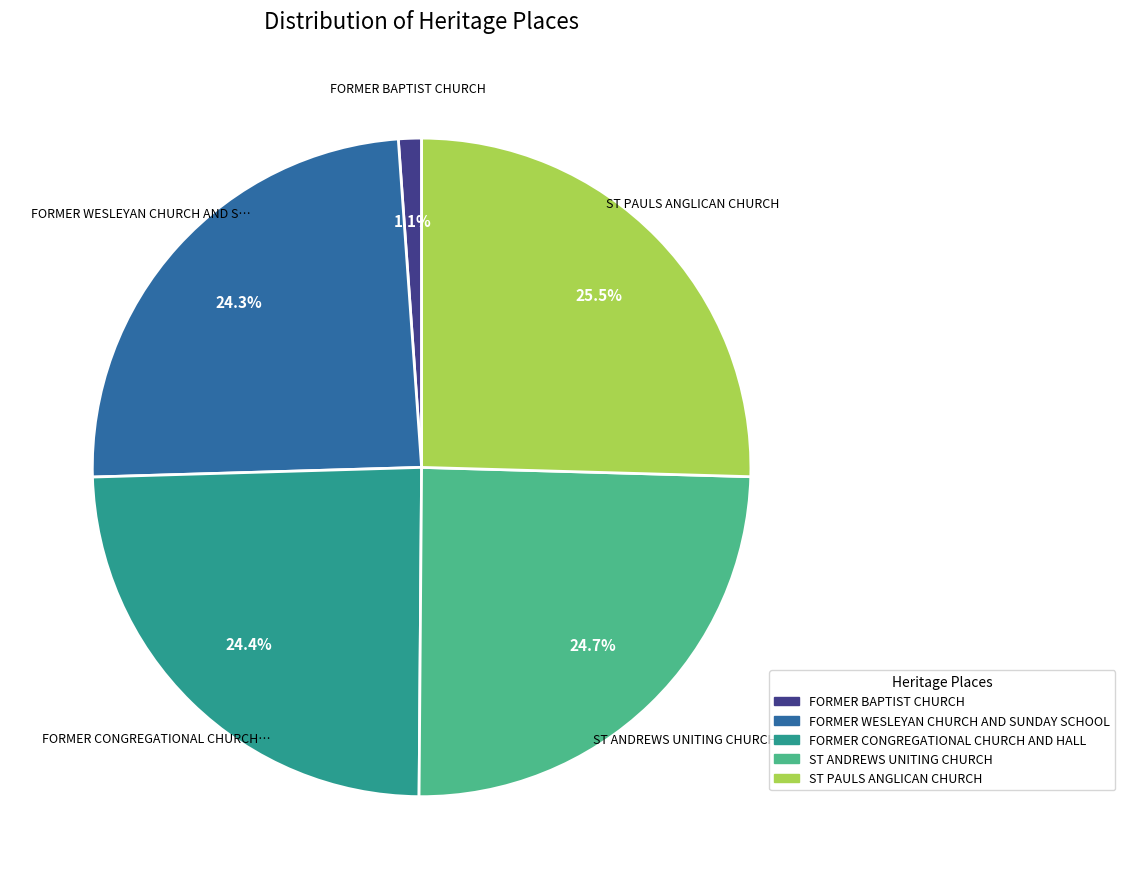

How many slices are in this pie chart?

5